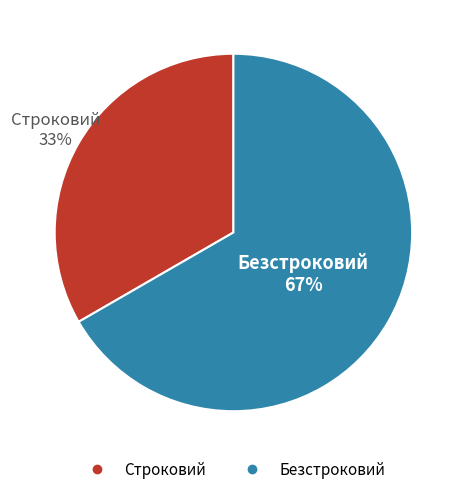

Is there any slice that represents more than half of the pie?

Yes